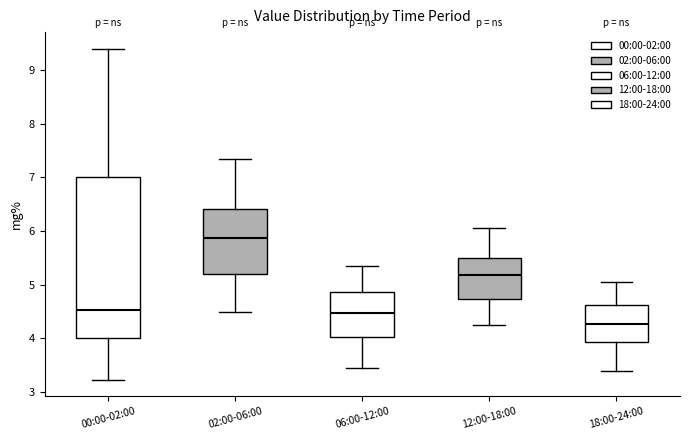

Reading left to right, read every box against the y-axis: the position of its median line, the range the box covers, and the ends of its whiskers. The values are not printed on the chart, so give them approximately, as read against the axis.

00:00-02:00: median 4.5, box 4.0 to 7.0, whiskers 3.2 to 9.4
02:00-06:00: median 5.9, box 5.2 to 6.4, whiskers 4.5 to 7.4
06:00-12:00: median 4.5, box 4.0 to 4.9, whiskers 3.5 to 5.4
12:00-18:00: median 5.2, box 4.7 to 5.5, whiskers 4.3 to 6.1
18:00-24:00: median 4.3, box 3.9 to 4.6, whiskers 3.4 to 5.1